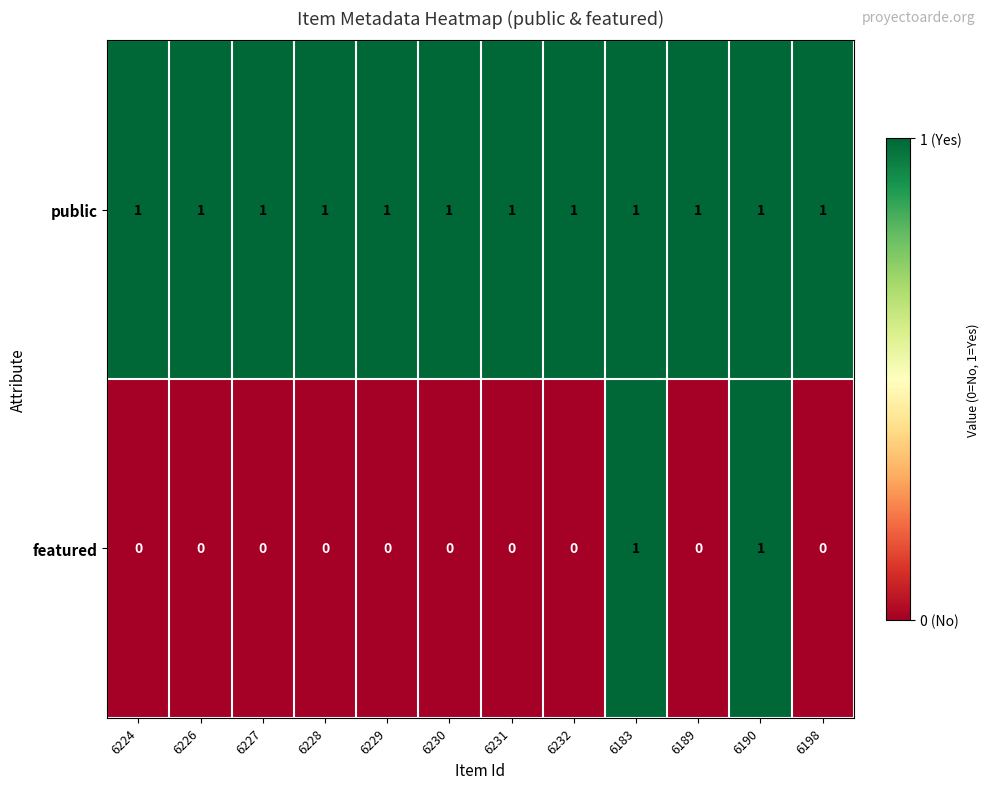

The public series shows 2 at 6232. True or false?

False